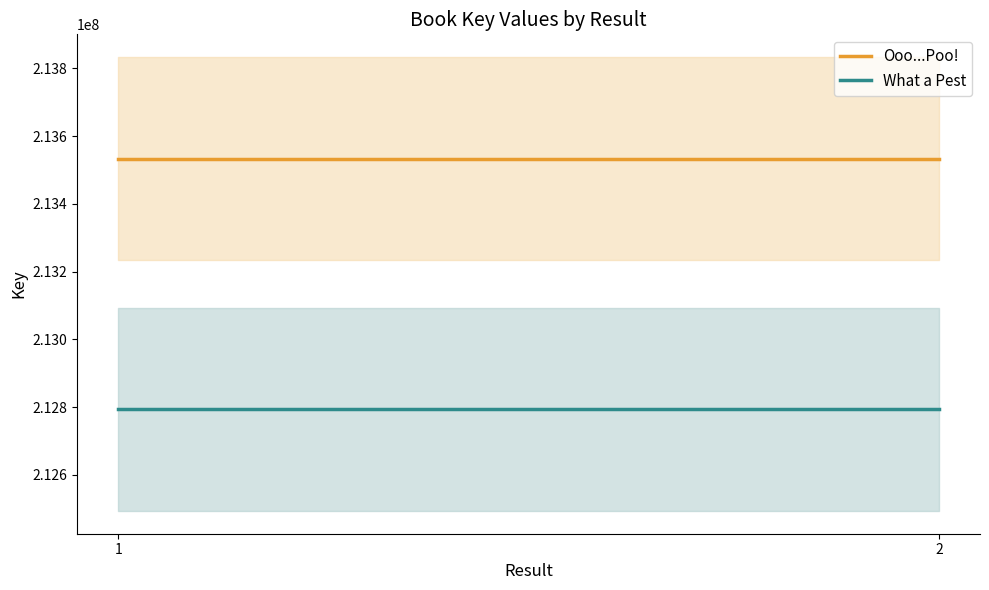

How many lines are shown in the chart?

2